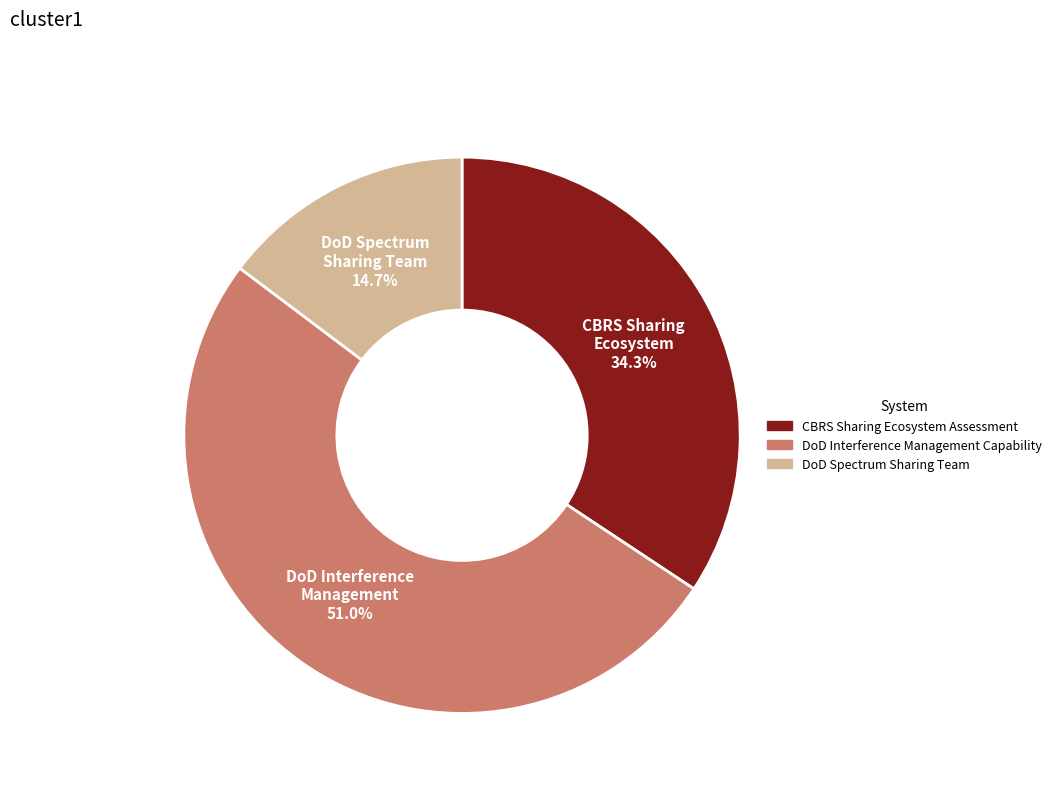

To the nearest percent, what is the average slice percentage?

33%